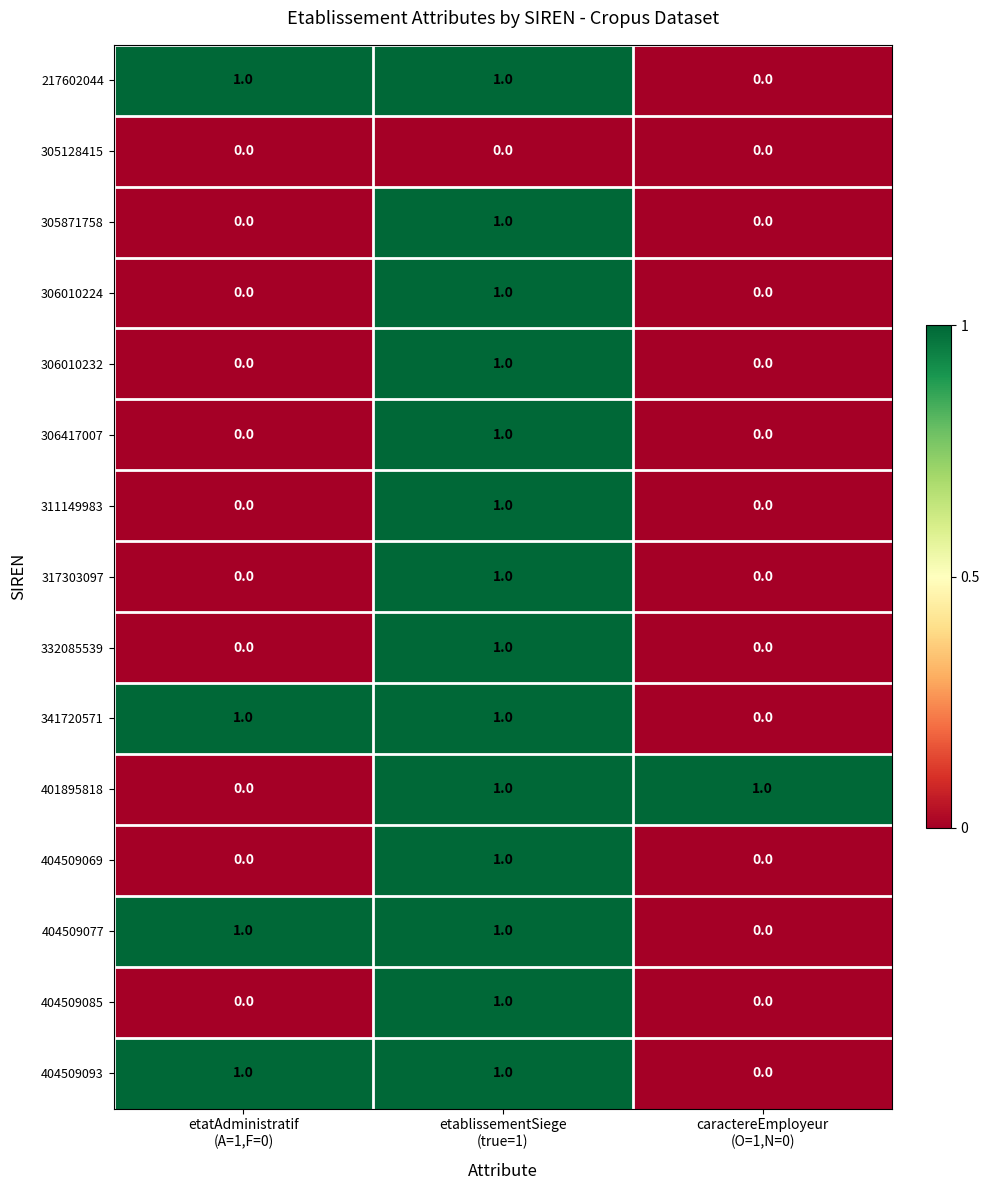

Count the 306010224 values in the range 0 to 1.

3